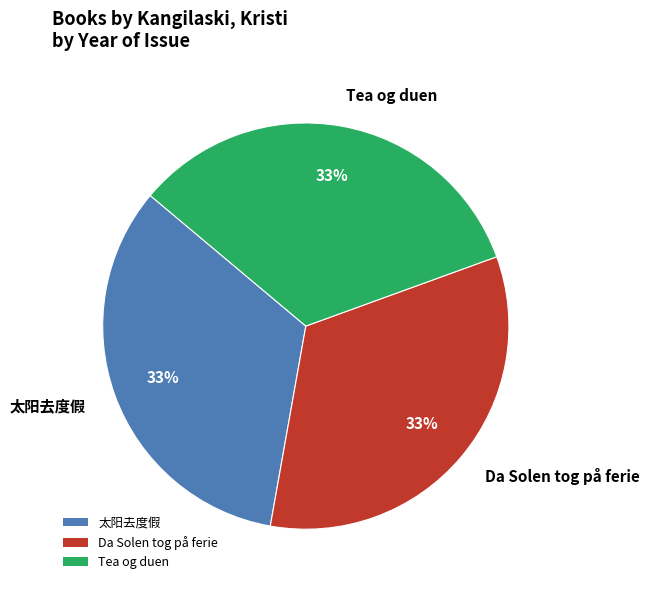

To the nearest percent, what is the combined percentage of 太阳去度假 and Tea og duen?

67%